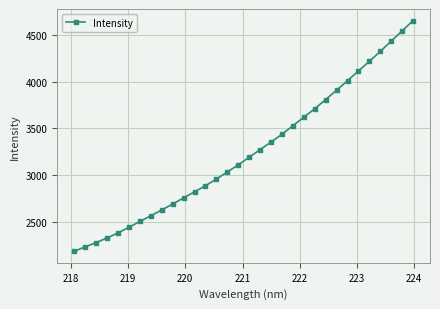

What is the difference between the second highest and second lowest values?

2306.0